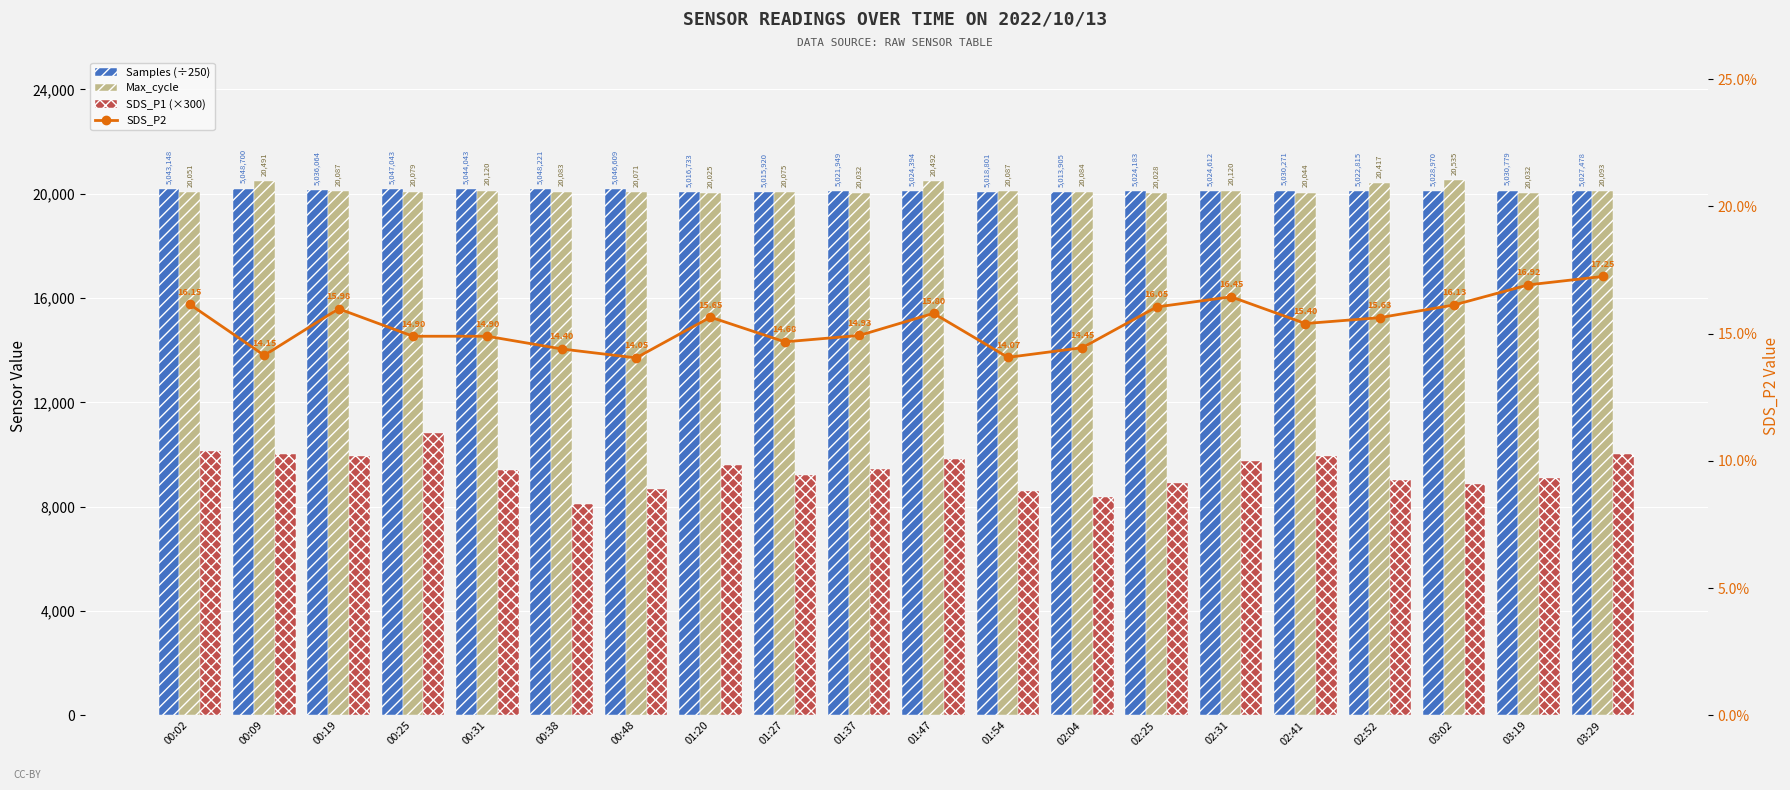

The SDS_P1 (×300) series shows 14881.9 at 01:54. True or false?

False